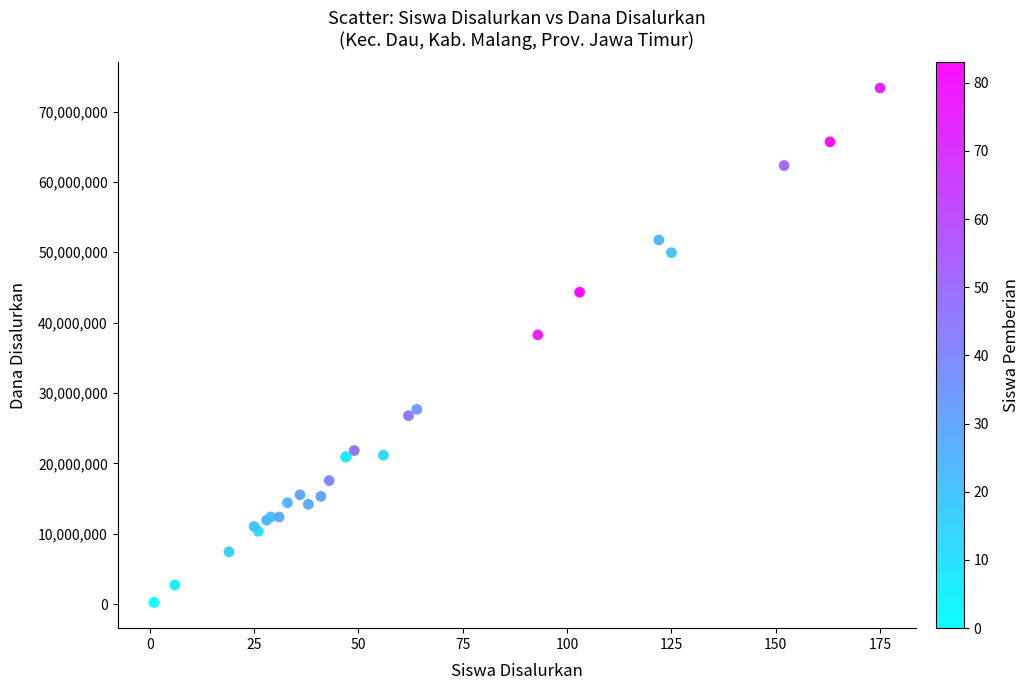

What Y value in the scatter plot is closest to 36787500?

38250000